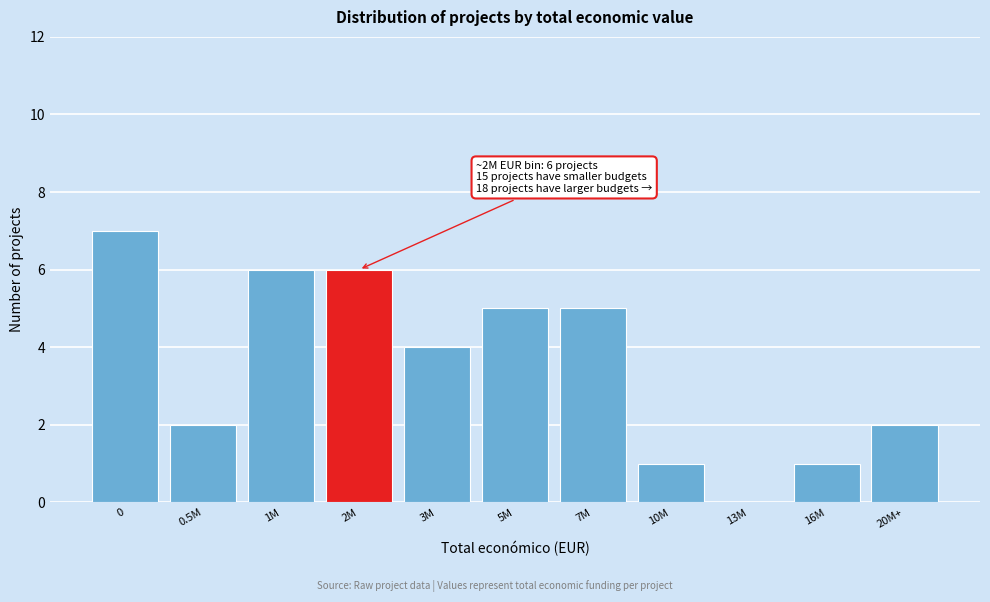

Reading left to right, list all the values displayed in this chart.

0=7	0.5M=2	1M=6	2M=6	3M=4	5M=5	7M=5	10M=1	13M=0	16M=1	20M+=2